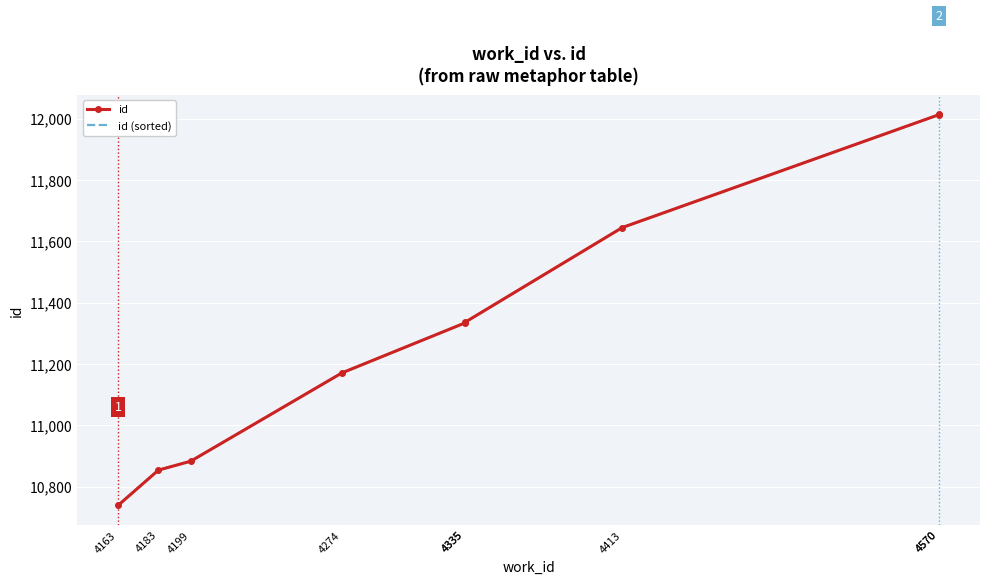

True or false: id (sorted) has more than 0 interior local peaks.

False